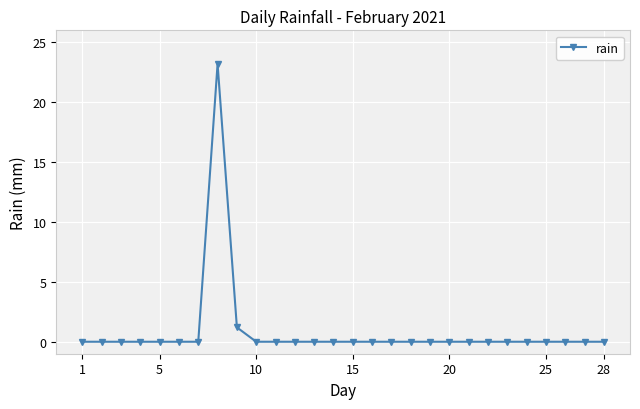

What is the difference between the maximum and minimum values?

23.2